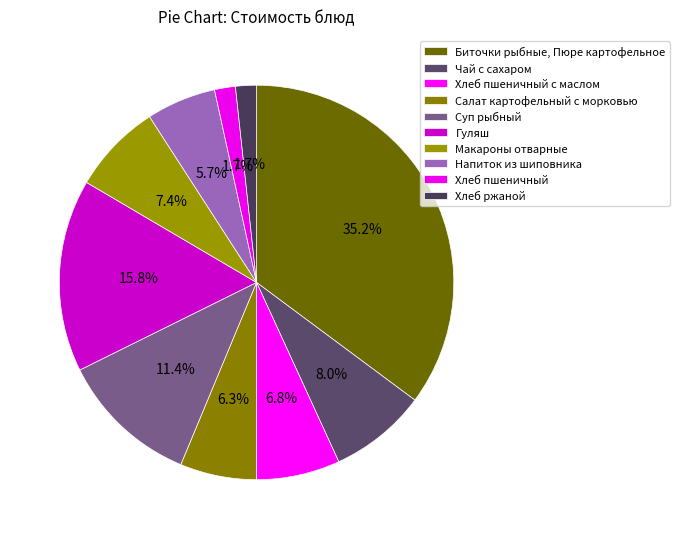

The Хлеб пшеничный slice represents 2% of the pie. True or false?

True